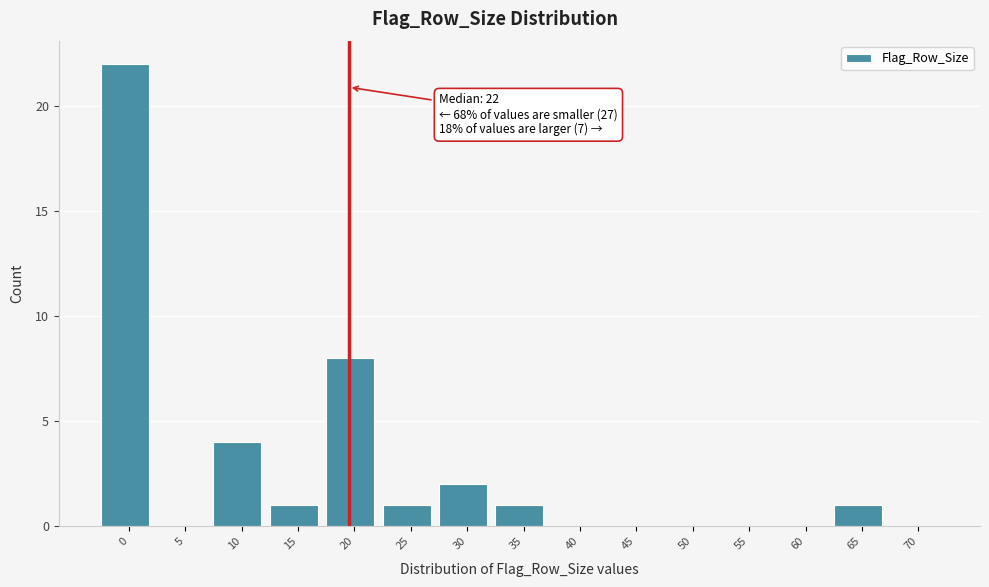

Reading right to left, extract all data points from this chart.

70=0	65=1	60=0	55=0	50=0	45=0	40=0	35=1	30=2	25=1	20=8	15=1	10=4	5=0	0=22